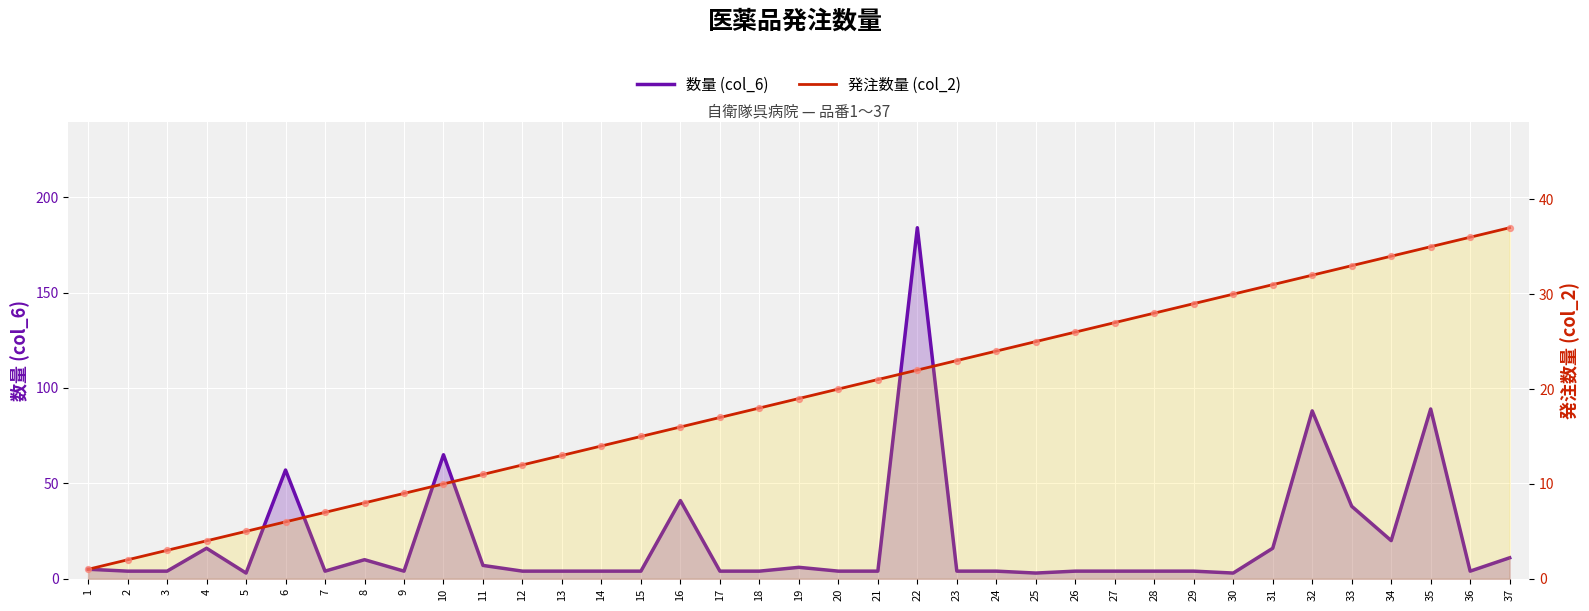

Is the value of 数量 (col_6) at 26 greater than the value of 発注数量 (col_2) at 31?

No